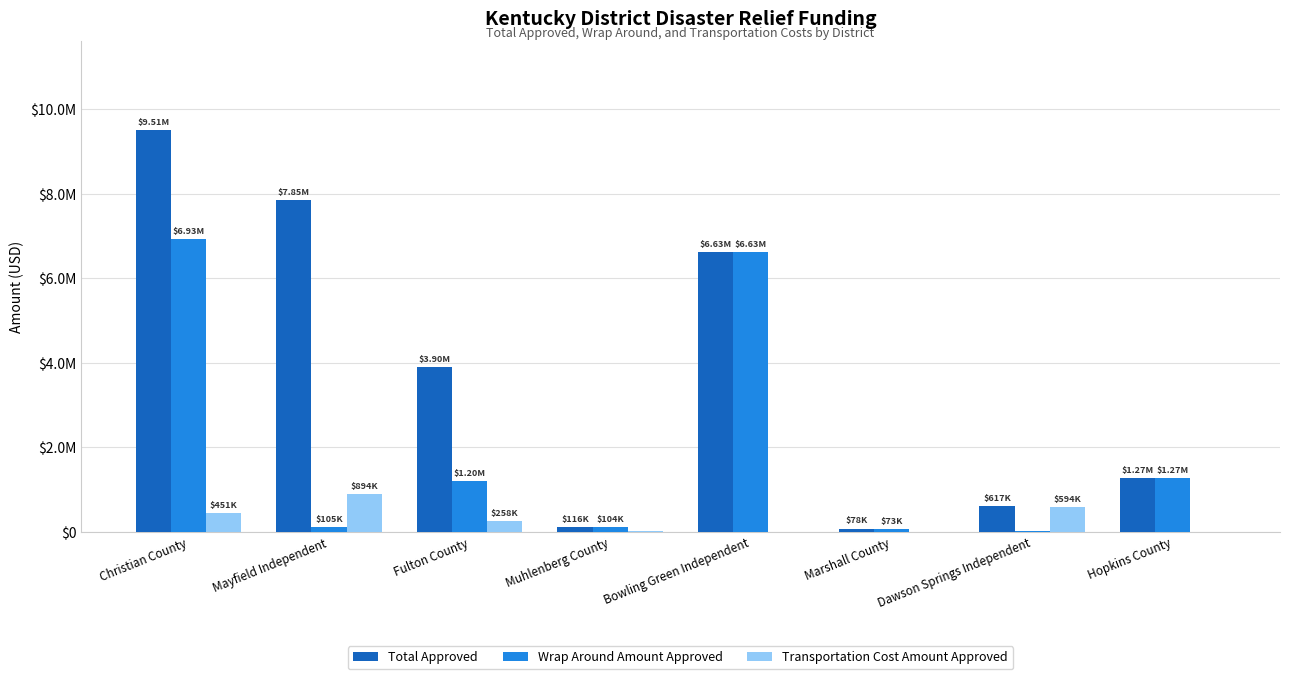

Which category has the highest value in the Transportation Cost Amount Approved series?

Mayfield Independent